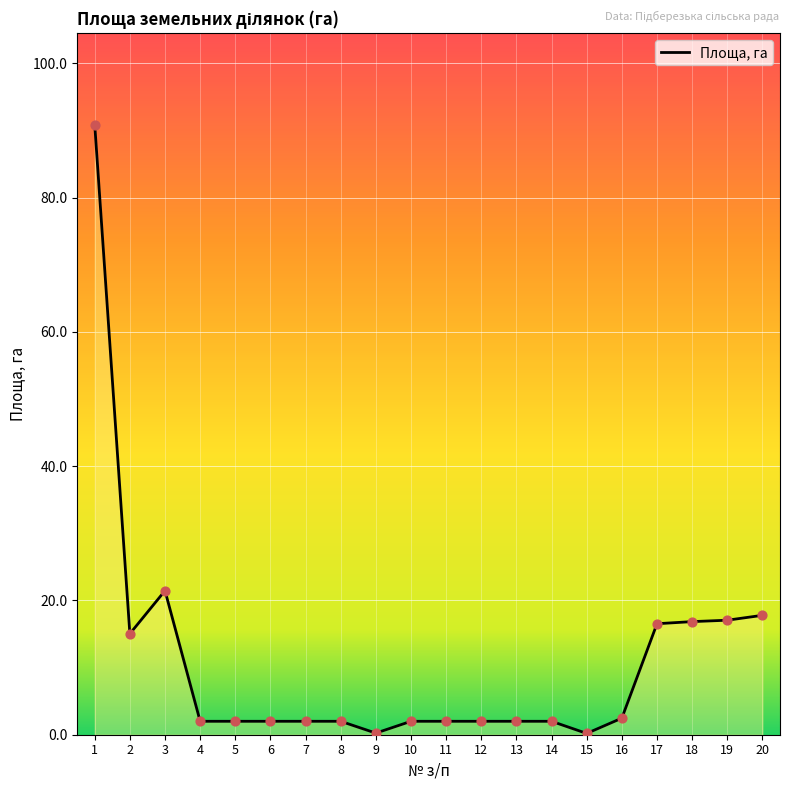

What is the difference between the maximum and minimum values?

90.7